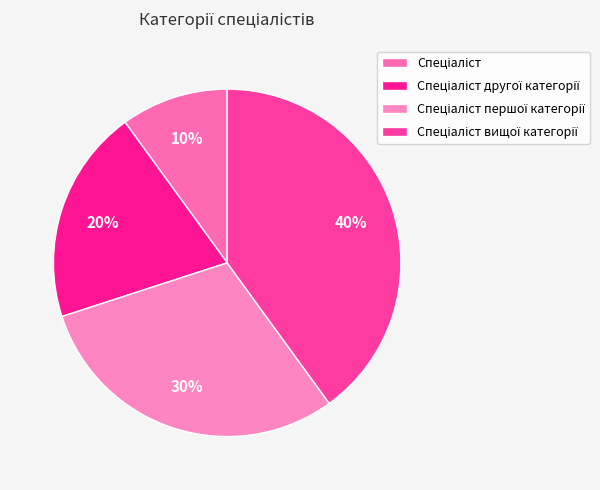

How many segments does this pie chart have?

4